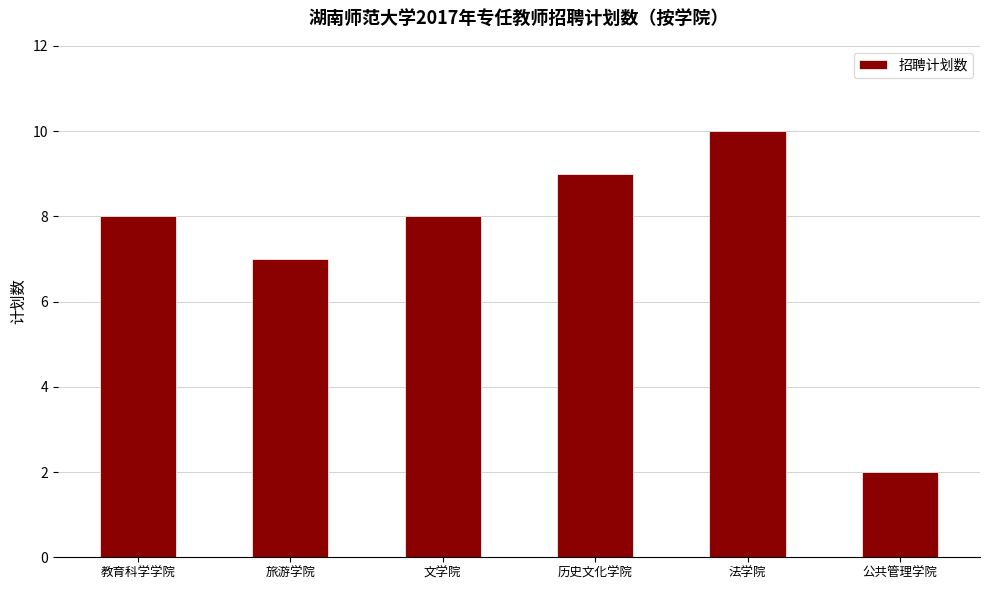

Reading left to right, extract all data points from this chart.

8	7	8	9	10	2